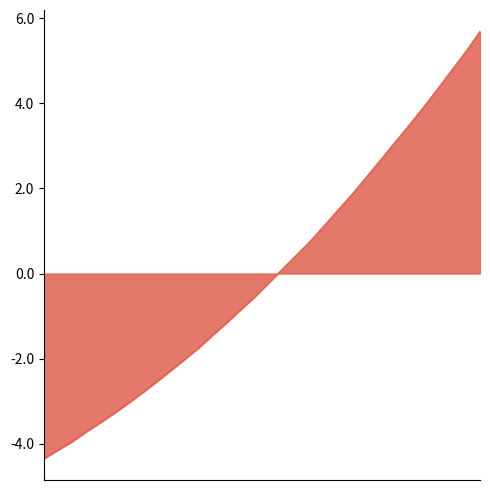

True or false: there are more than 2 points higher than both neighbors.

False